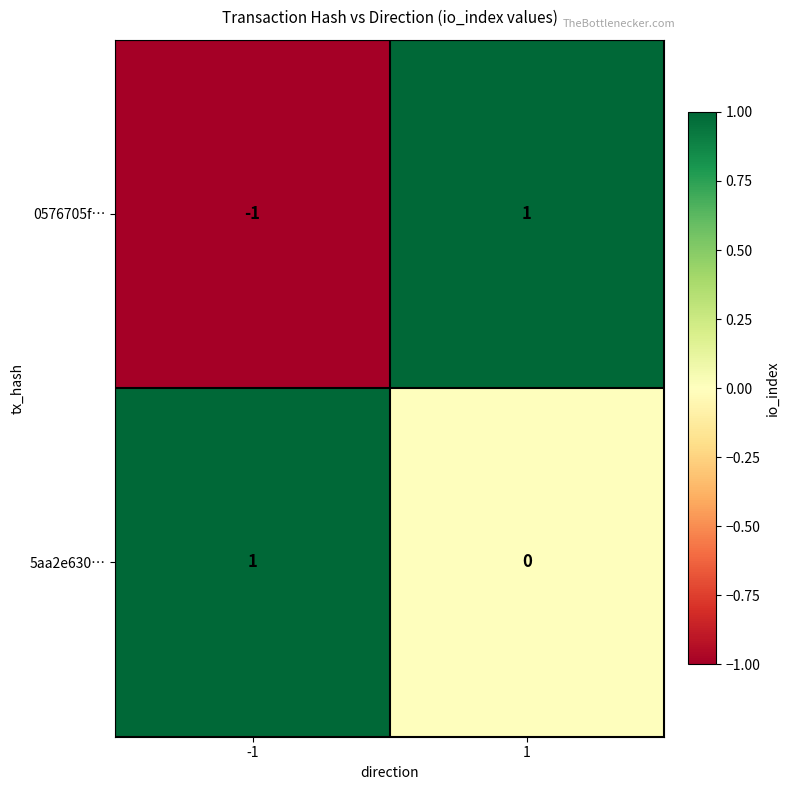

How many series are shown in this chart?

2